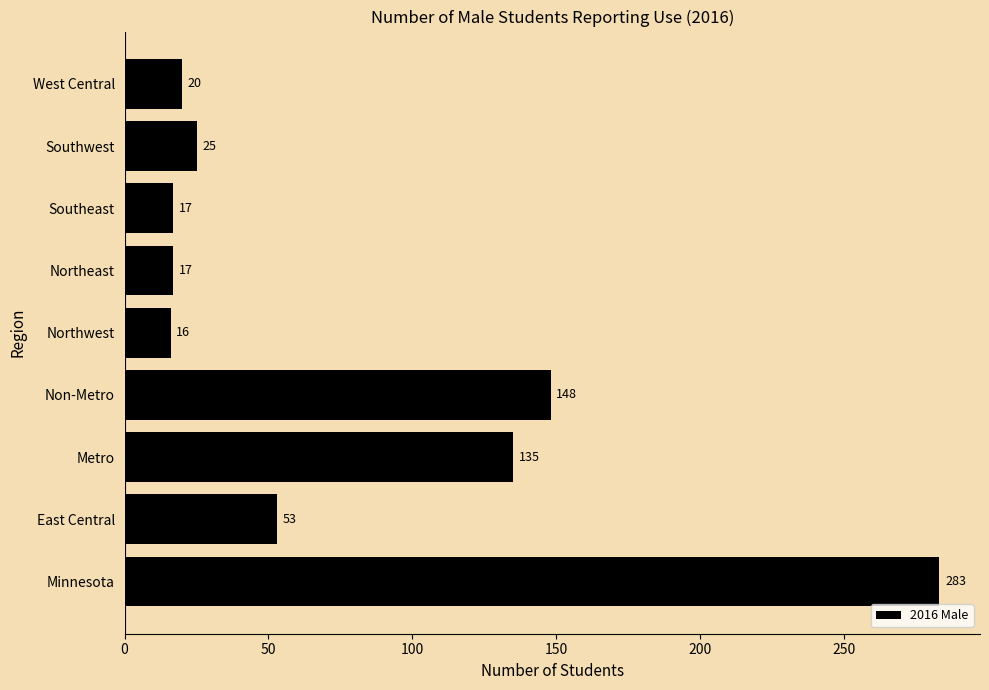

What is the difference between the maximum and second lowest values?

266